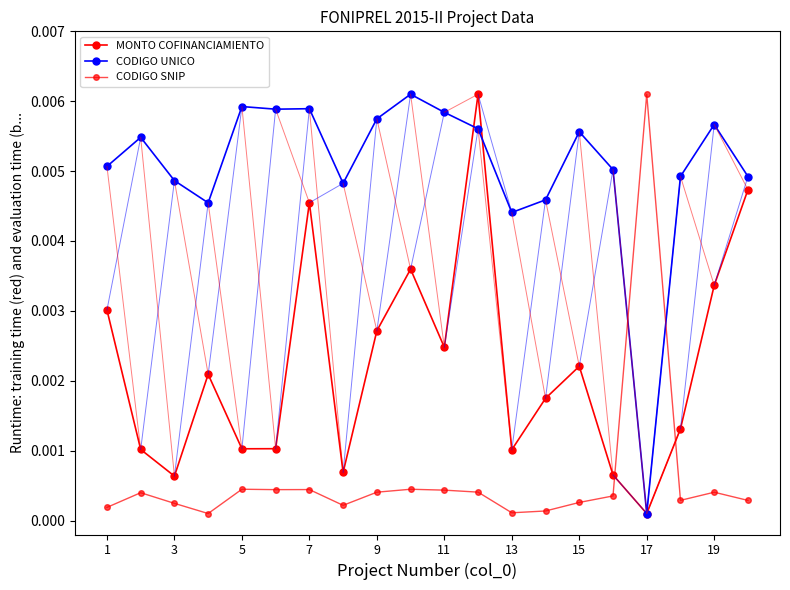

Is this an area chart (filled region under the line)?

No